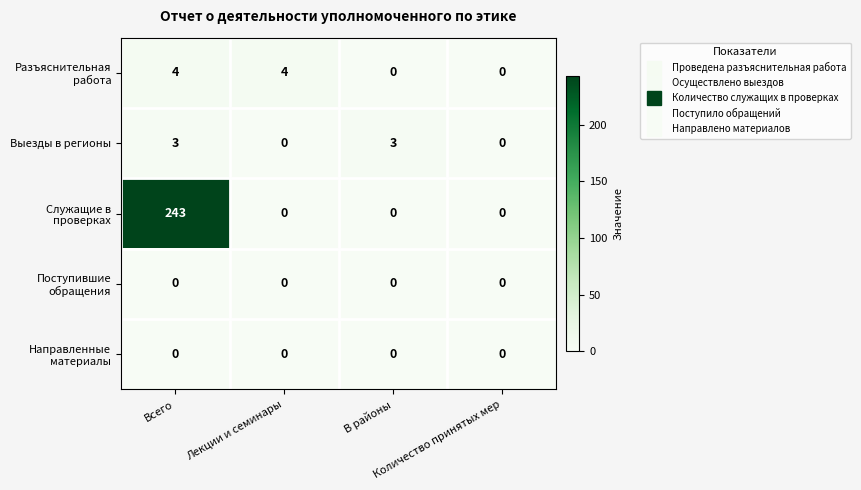

What is the maximum value shown in the chart?

243